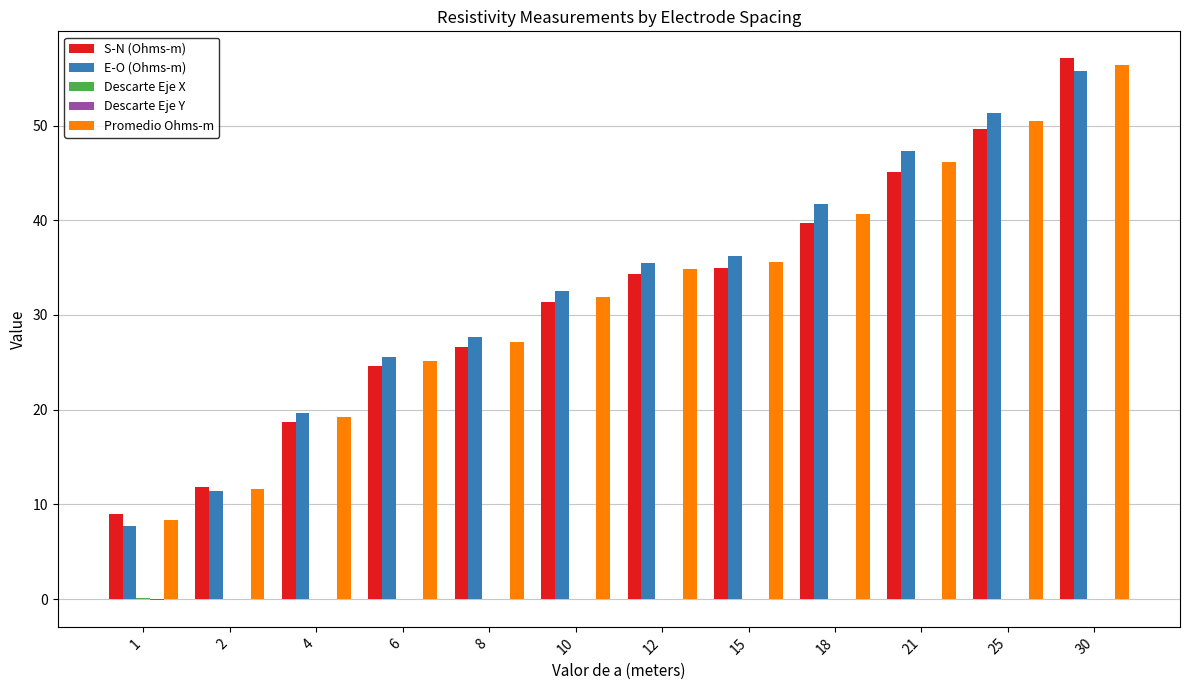

What is the maximum value shown in the chart?

57.1